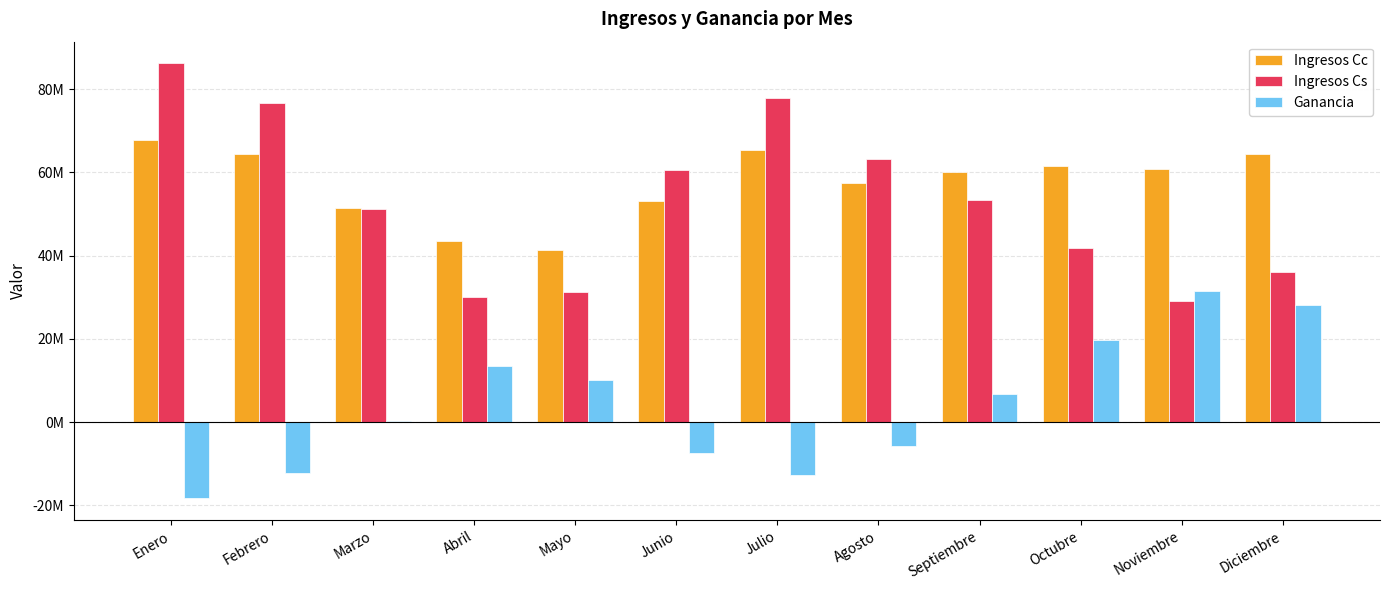

What are all the series names shown in the legend?

Ingresos Cc, Ingresos Cs, Ganancia